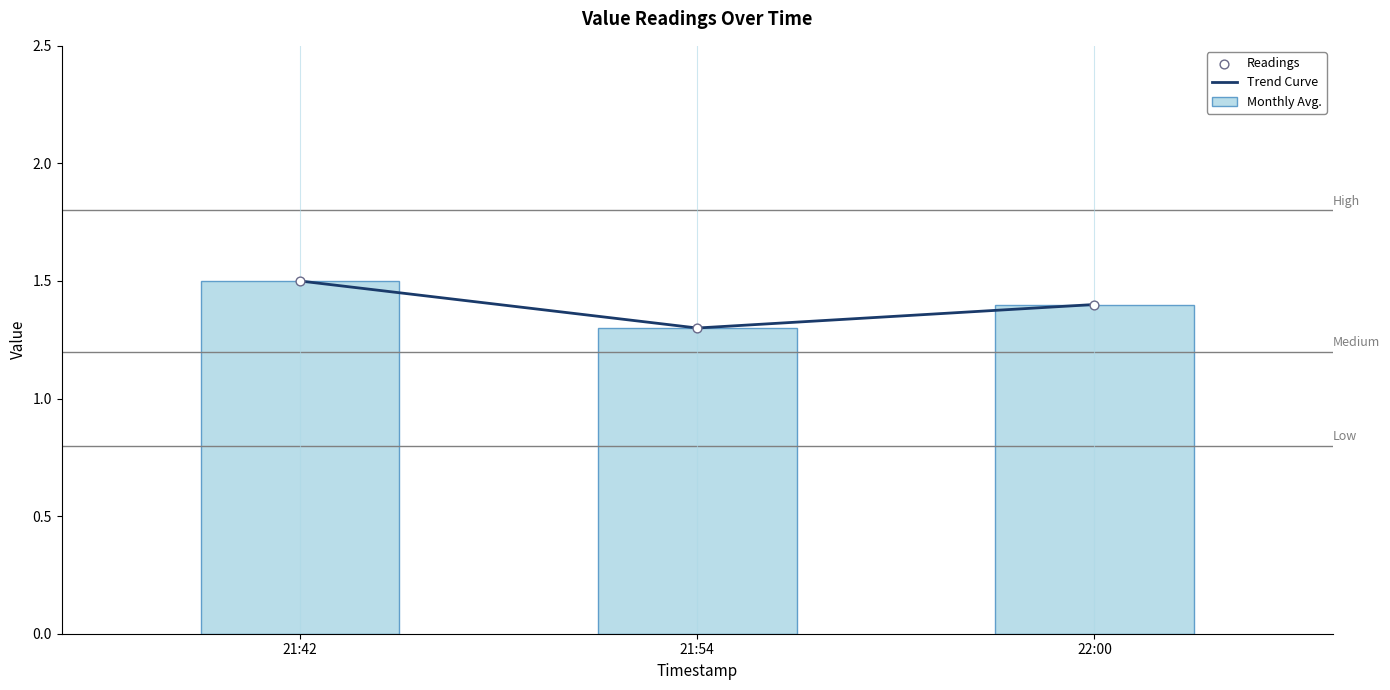

Is the value of Trend Curve at 22:00 greater than the value of Readings at 21:42?

No